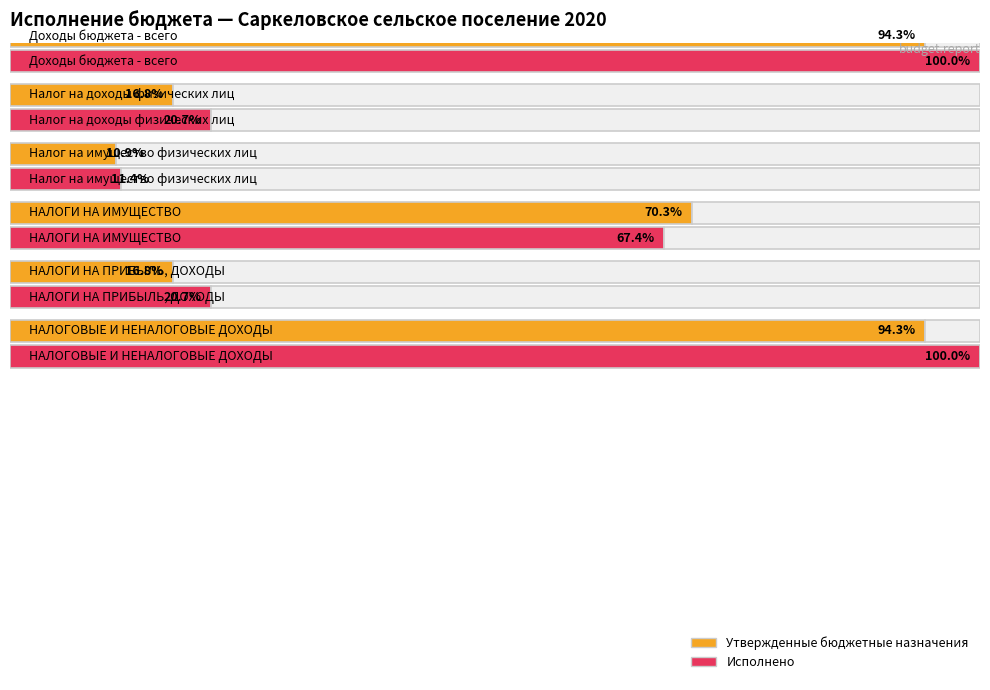

Which series has the largest range (max minus min)?

Исполнено